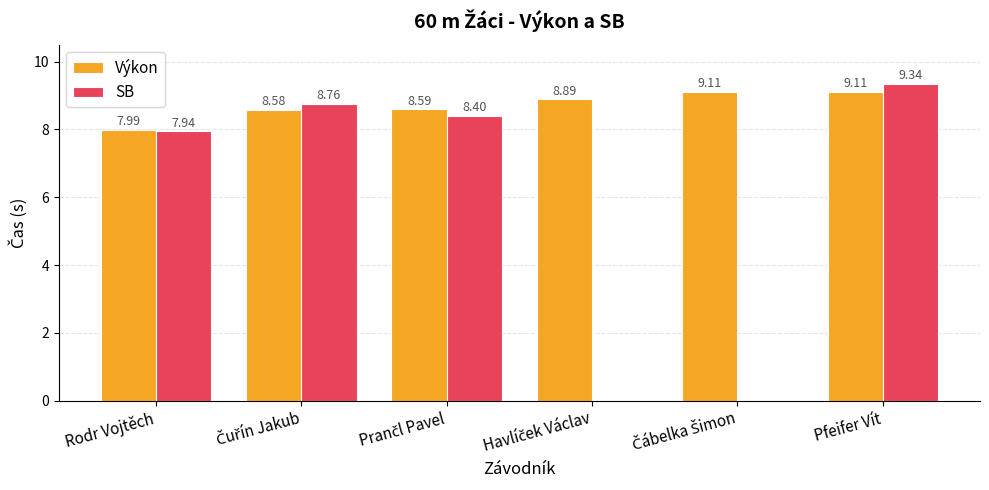

How many data points does each series have?

6